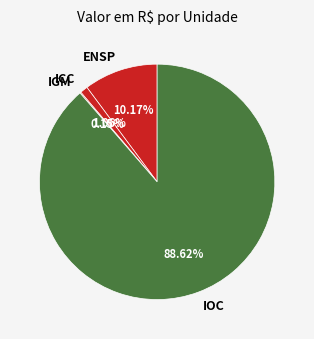

To the nearest percent, what is the difference between the largest and smallest slice percentages?

88%